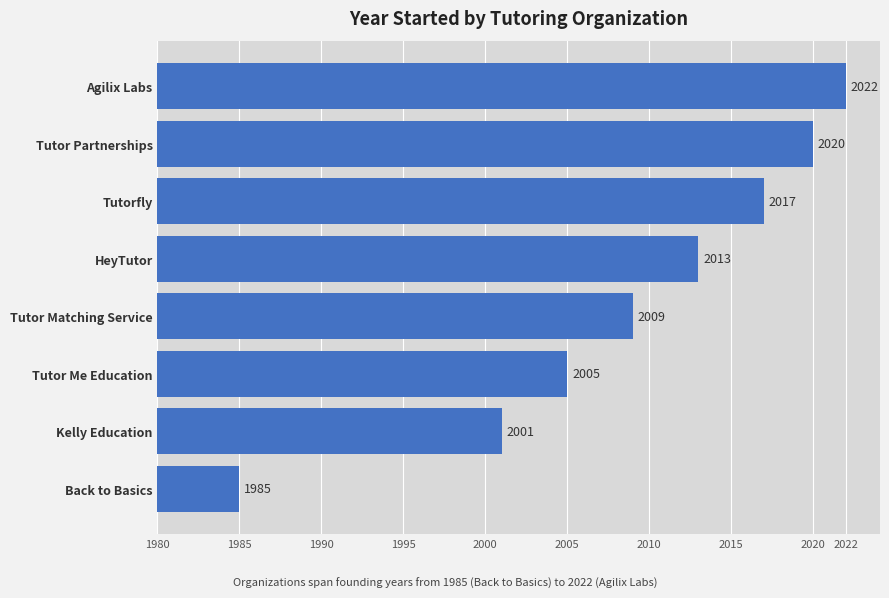

Does the chart contain any negative values?

No